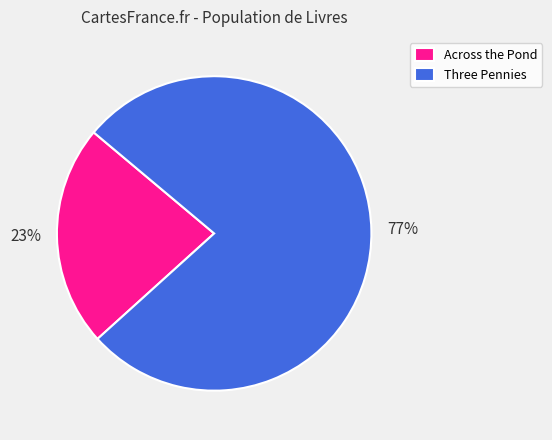

Is it true that Across the Pond is 15% of the pie?

False